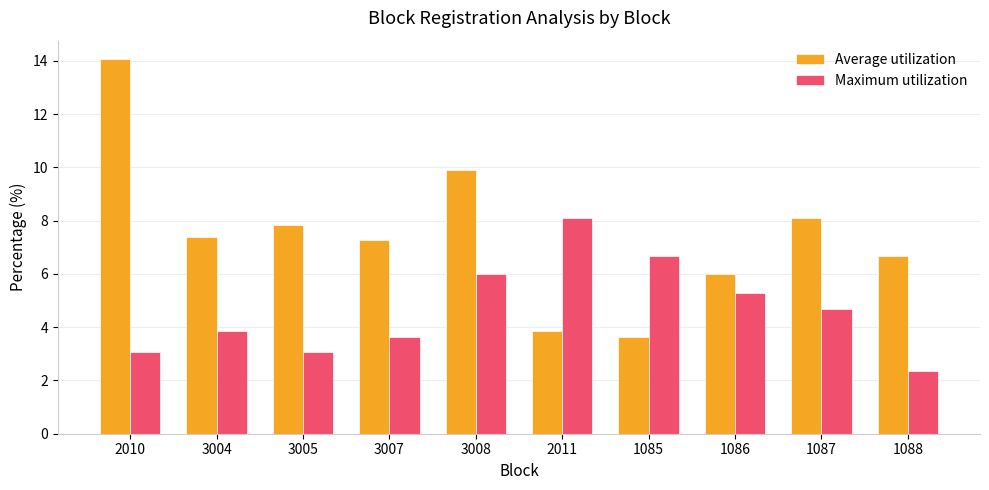

What is the spread (max minus min) of values at 1088?

4.3